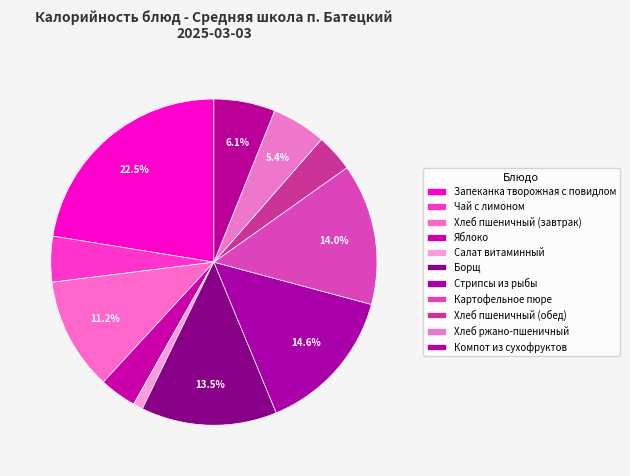

How many slices are in this pie chart?

11